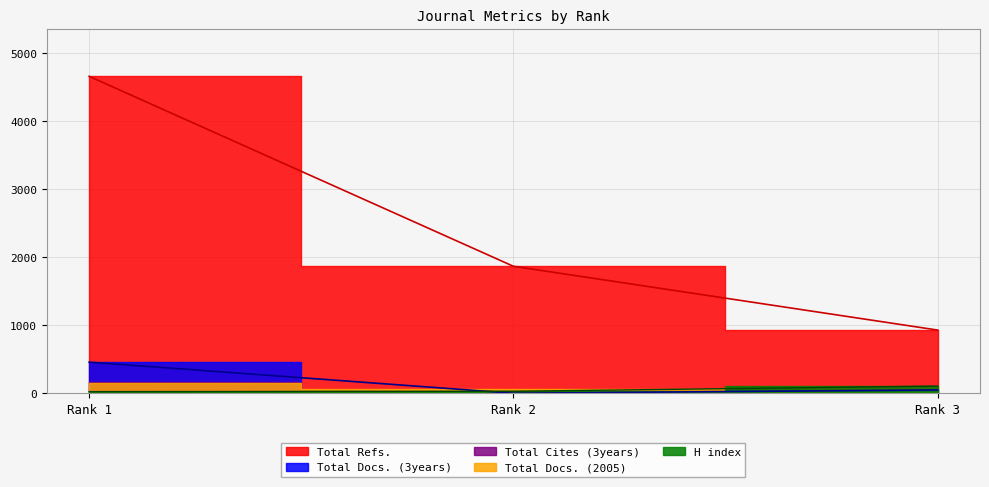

What is the highest value of the Total Docs. (3years) series?

457